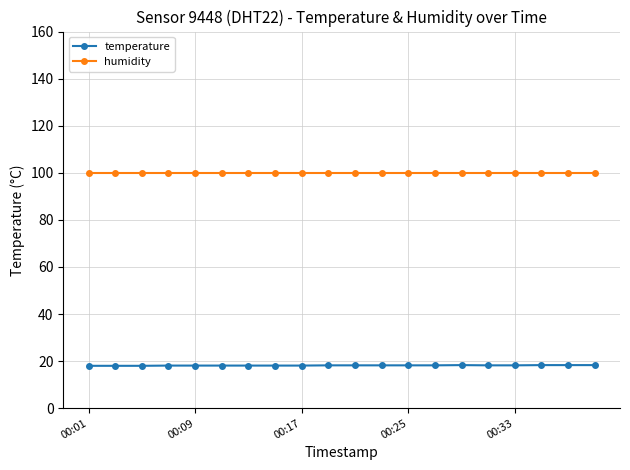

What is the average value of the temperature series?

18.2